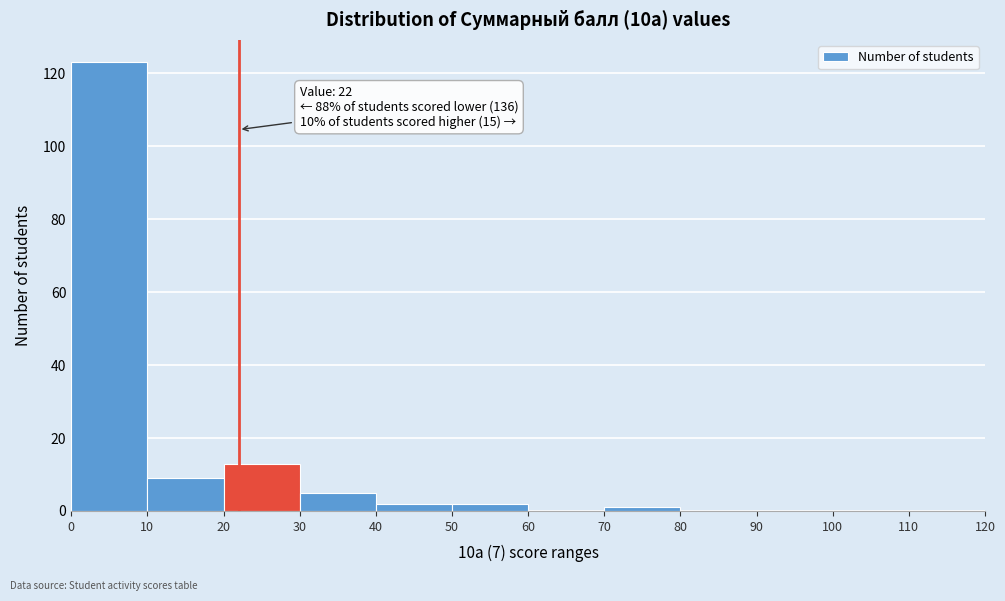

Which range on the x-axis has the tallest bar?

0 to 10